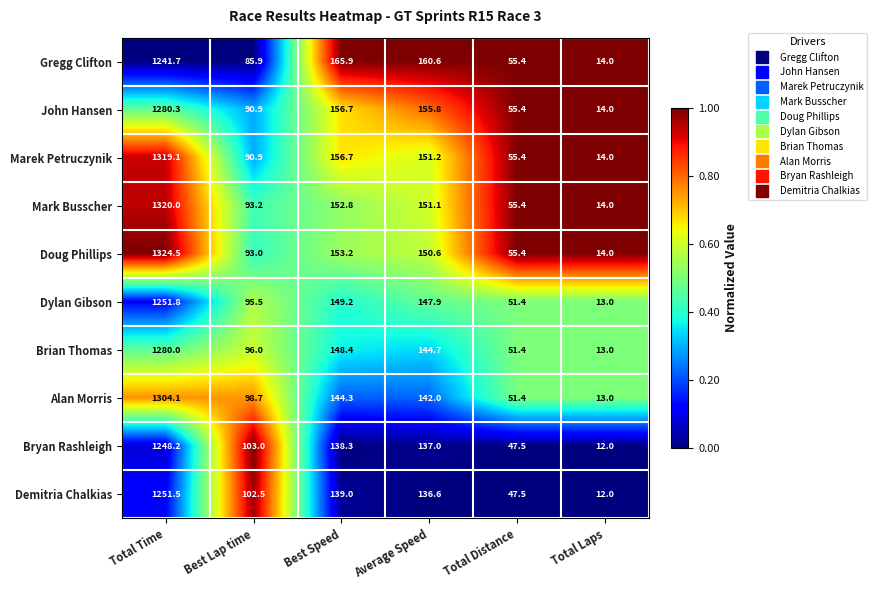

At which label does Doug Phillips reach its minimum?

Total Laps